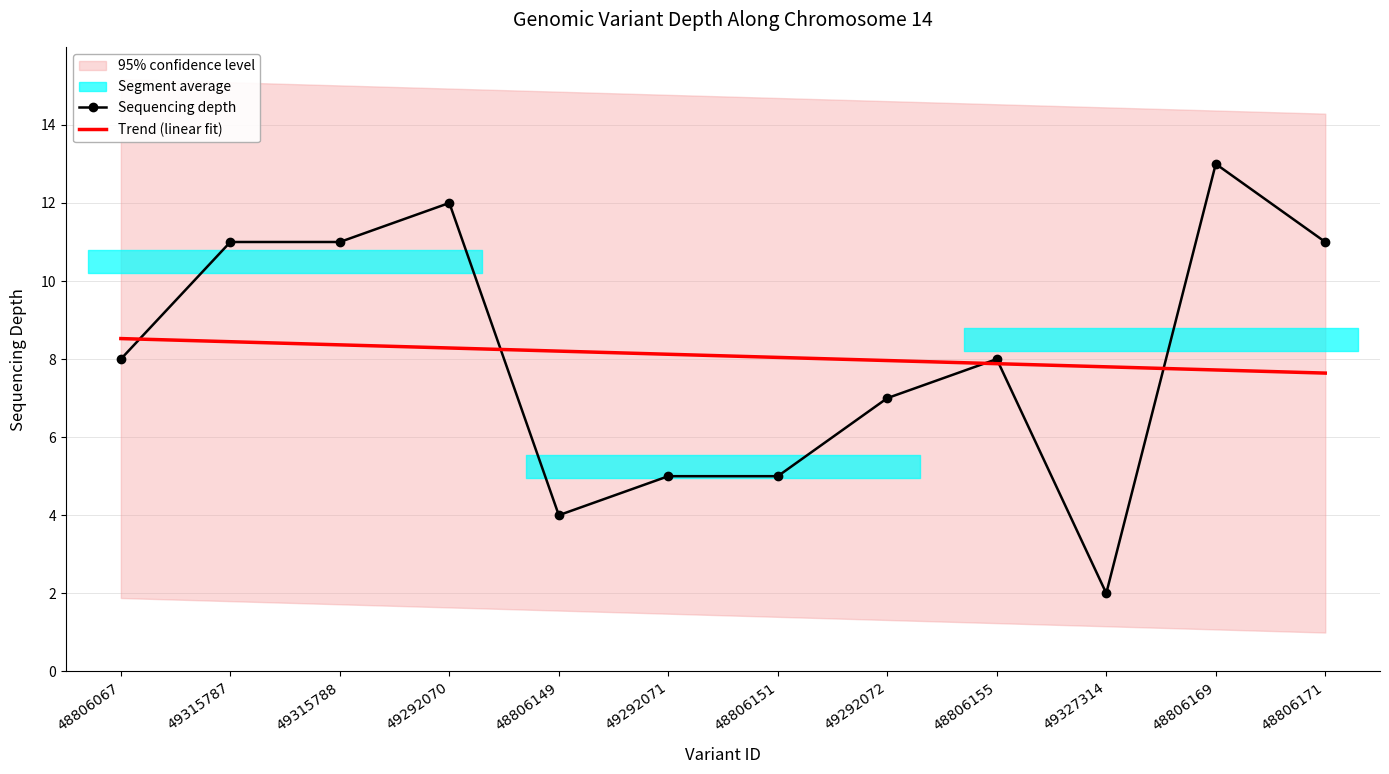

What is the label of the 11th point from the left?

48806169